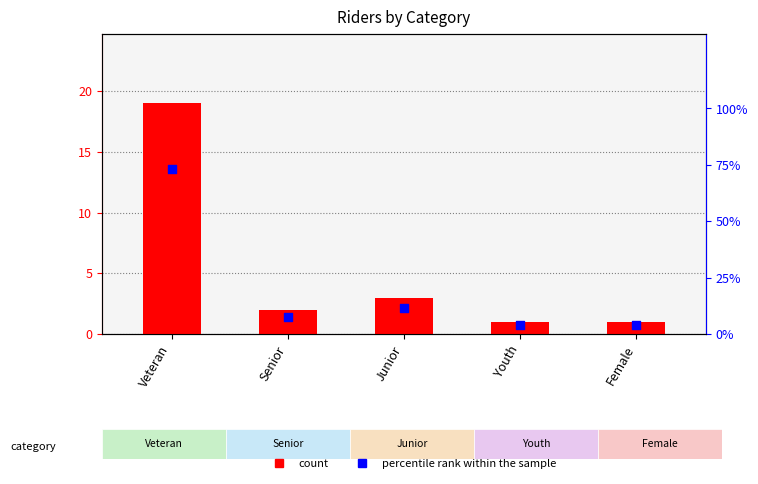

At how many categories does at least one series exceed 4?

3